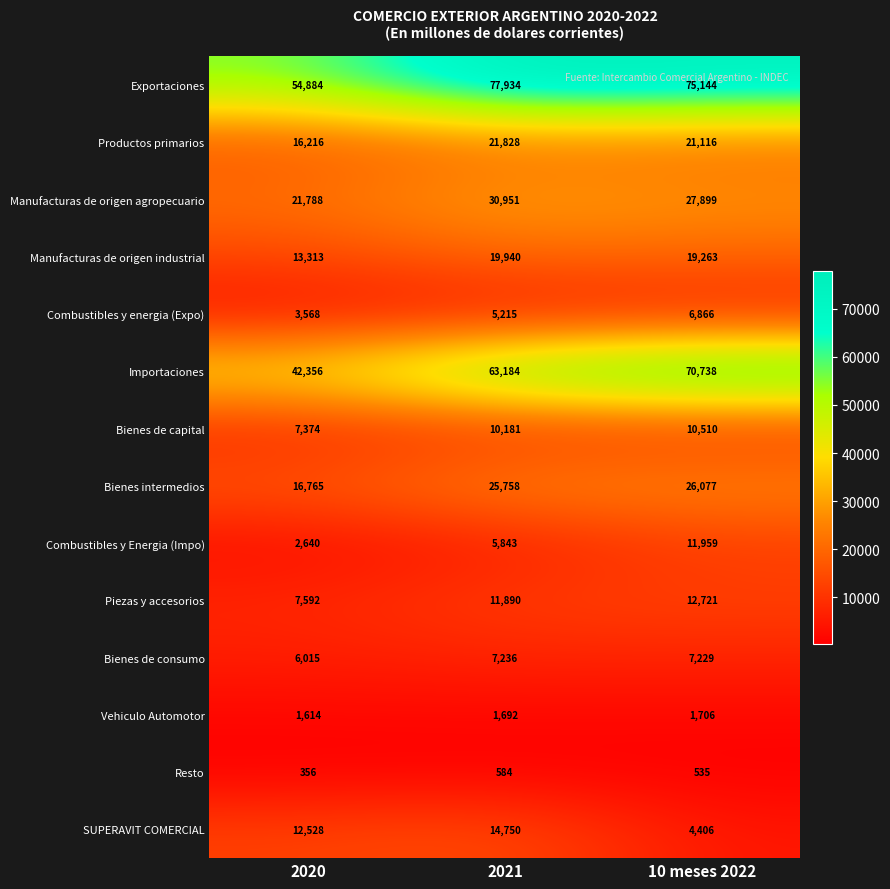

Which series has the largest total across all categories?

Exportaciones